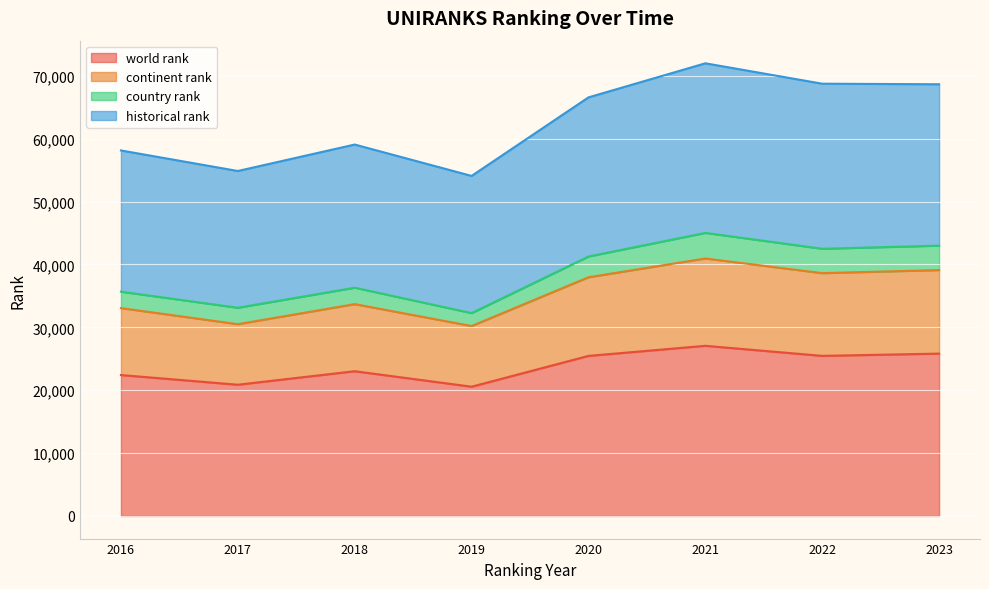

What is the total value across all series at 2019?

54088.5